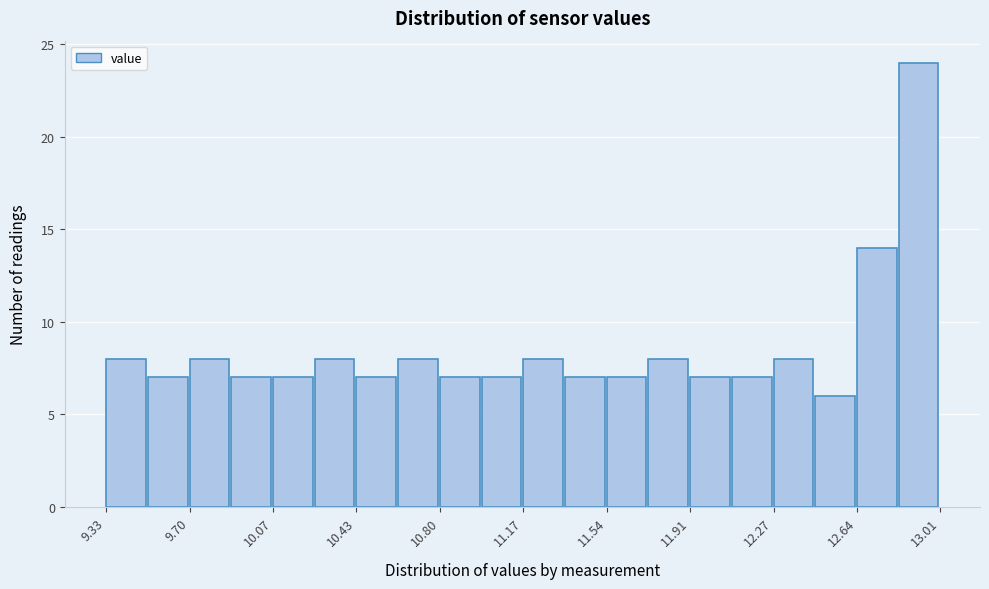

Around what value on the x-axis is the tallest bar? Give the approximate position of its centre, as read against the axis.

12.90